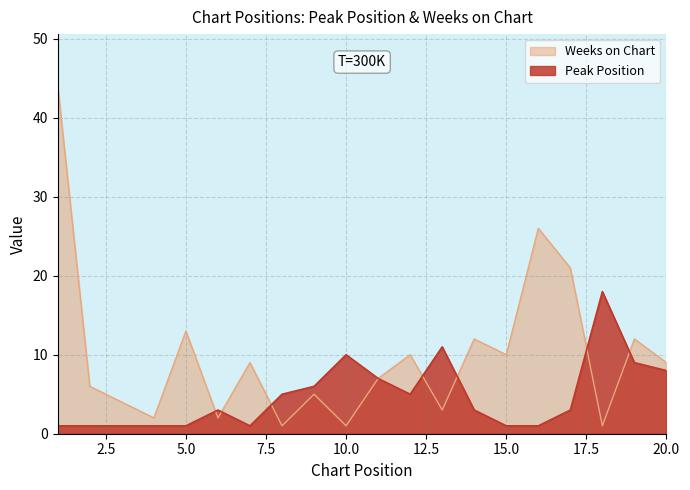

Which series changed the most between 17 and 20?

Weeks on Chart